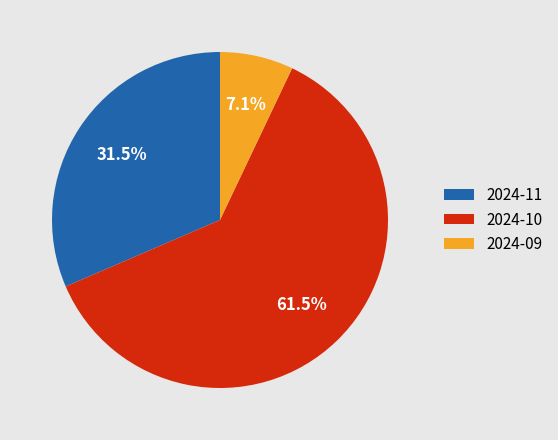

Rank the categories by value from lowest to highest.

2024-09, 2024-11, 2024-10